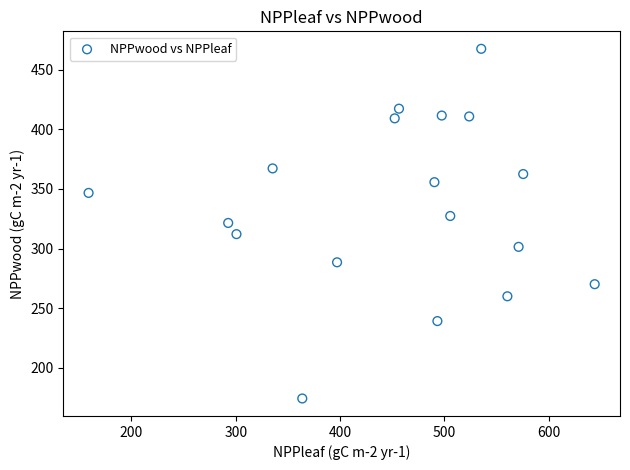

What is the range of X values (max minus min)?

484.9